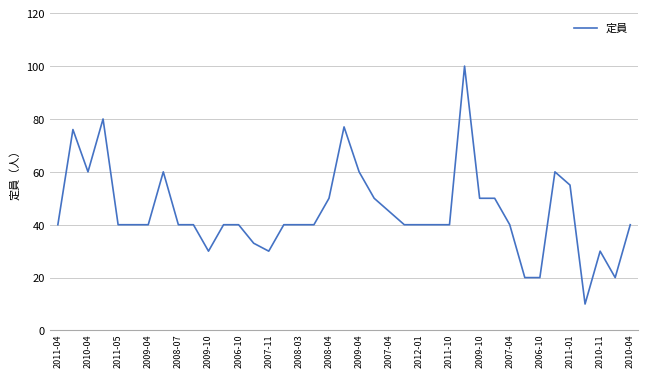

What is the greatest value displayed?

100